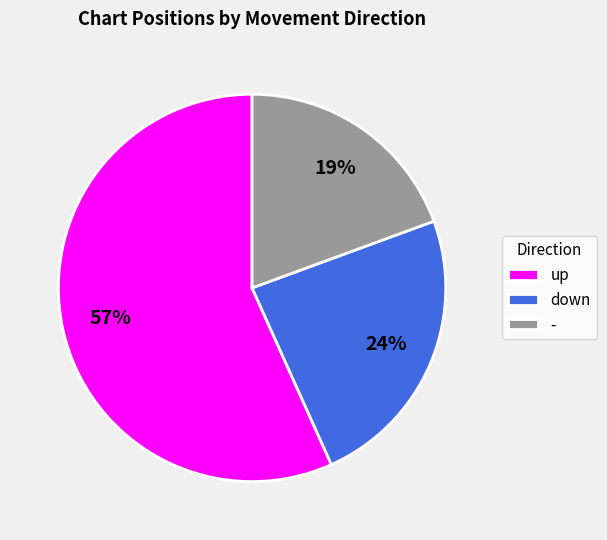

To the nearest percent, what percentage of the pie is down?

24%